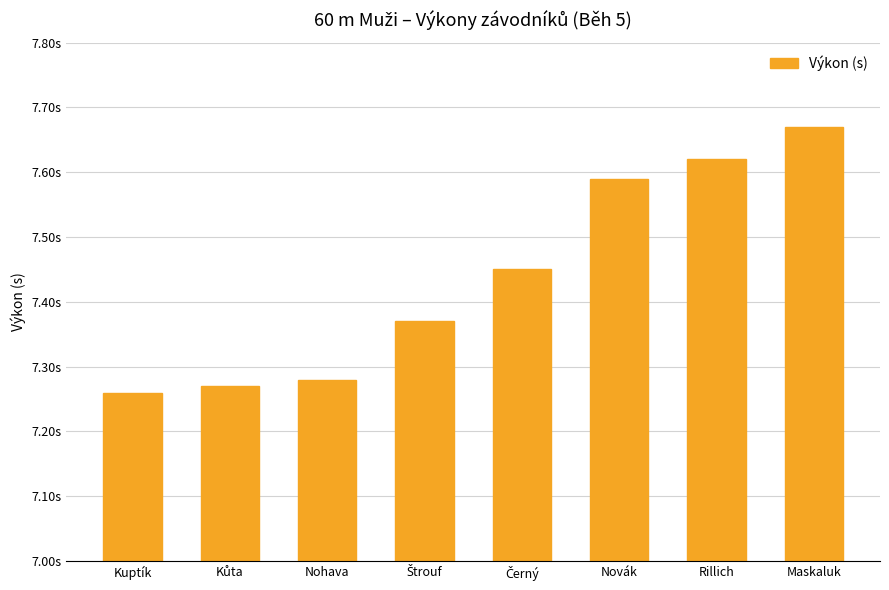

What is the change in value from Nohava to Štrouf?

+0.1